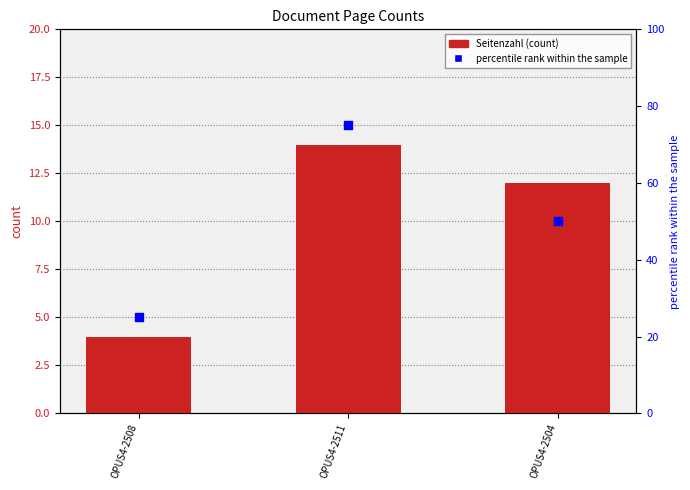

Which series has the largest total across all categories?

percentile rank within the sample